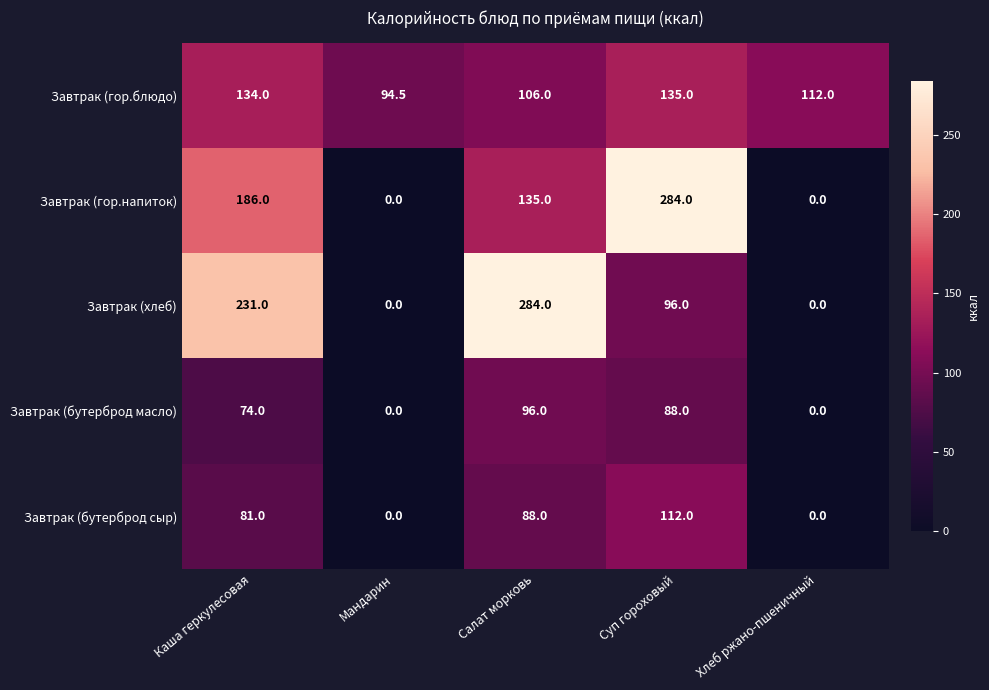

The Завтрак (гор.блюдо) series shows 46.5 at Каша геркулесовая. True or false?

False